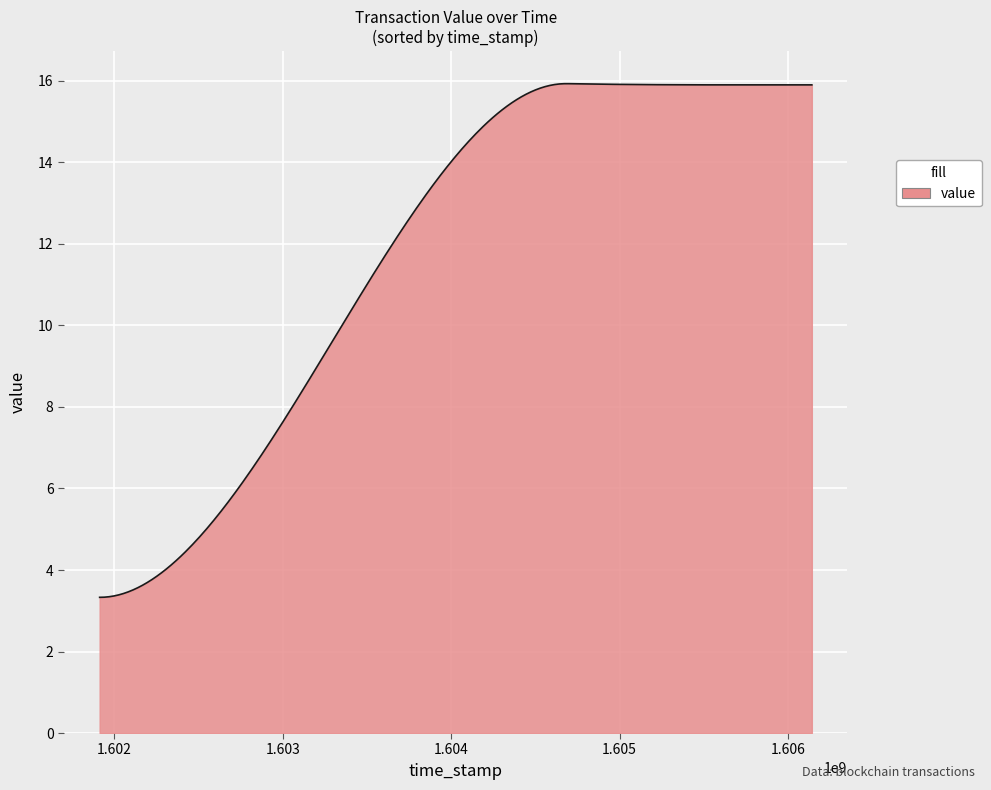

What is the difference between the maximum and minimum values?

12.6